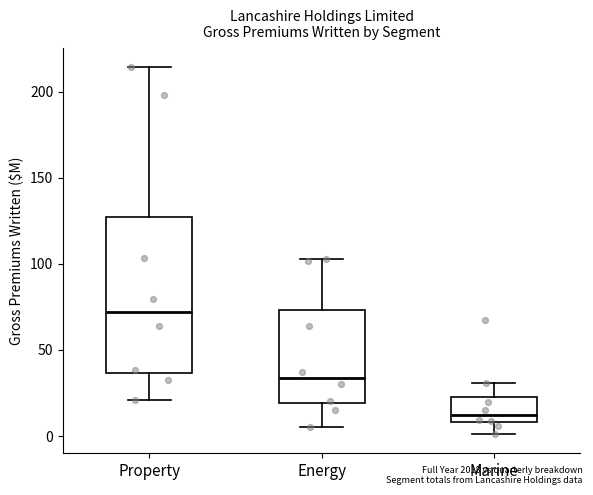

Which box has the highest median line?

Property